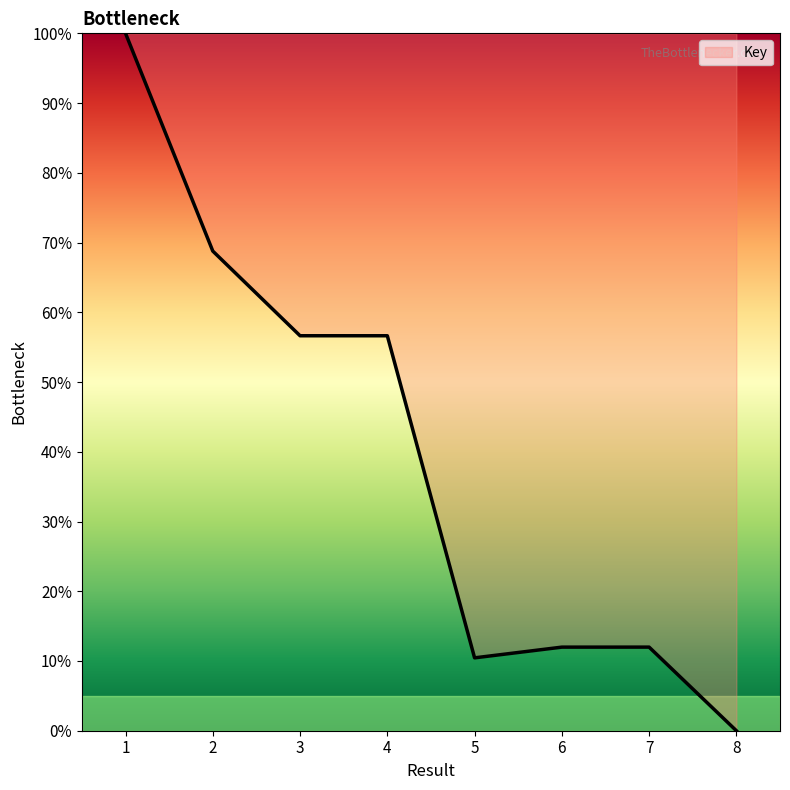

Which category has the lowest value across all series?

8